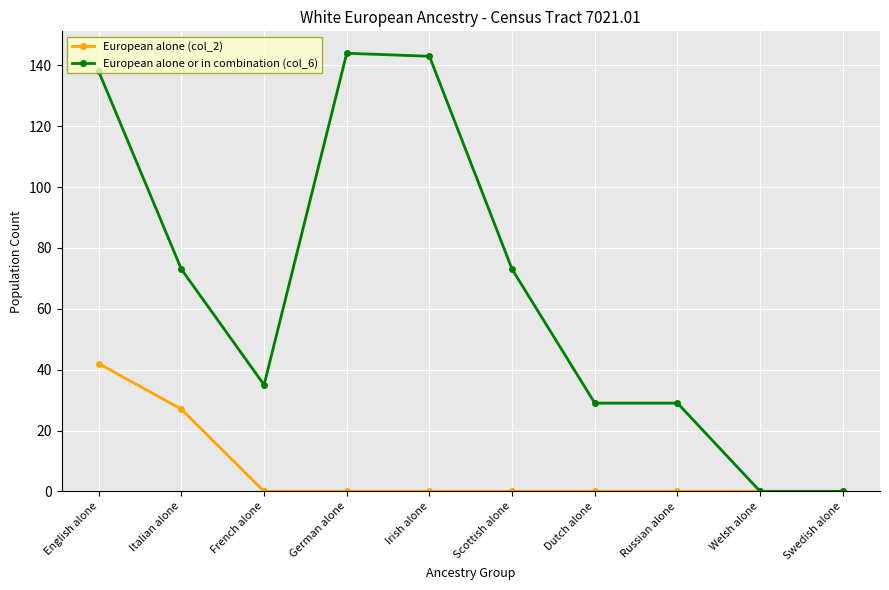

List the series in order of their peak value, highest first.

European alone or in combination (col_6), European alone (col_2)